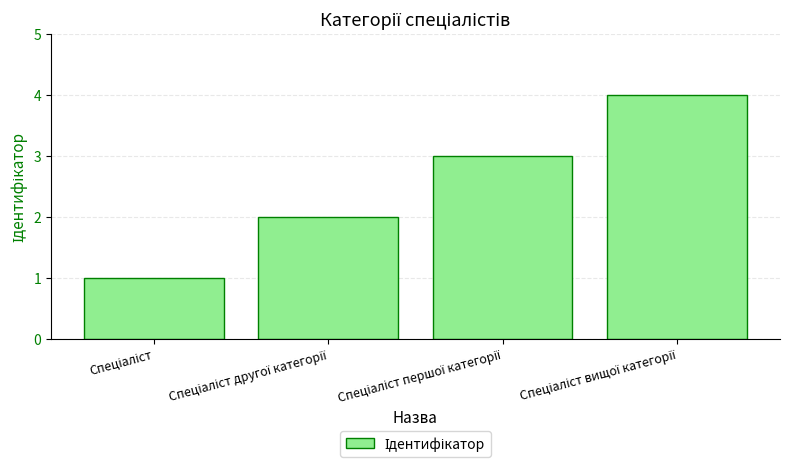

Does the chart contain any negative values?

No